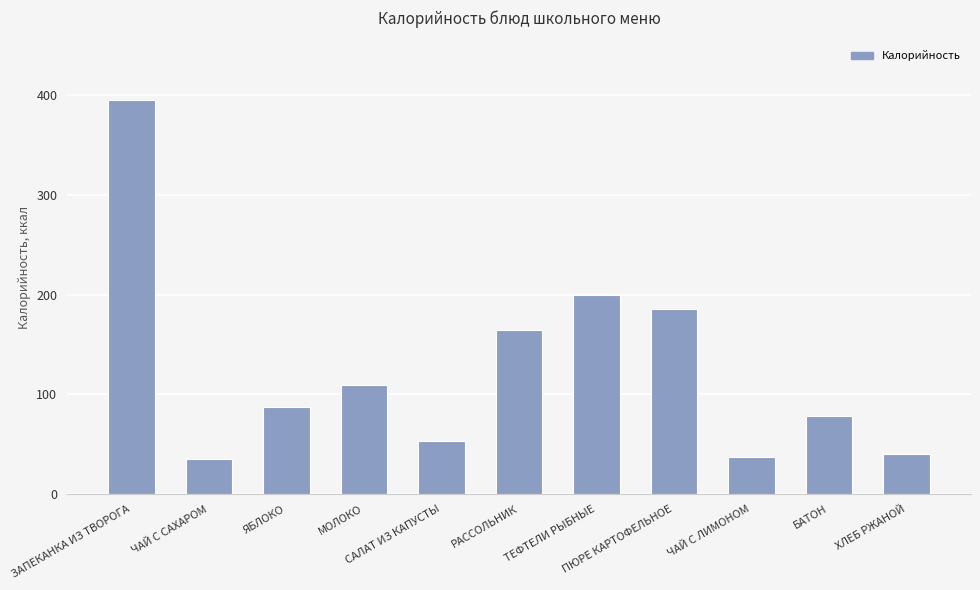

True or false: the data shows 40 at ХЛЕБ РЖАНОЙ.

True